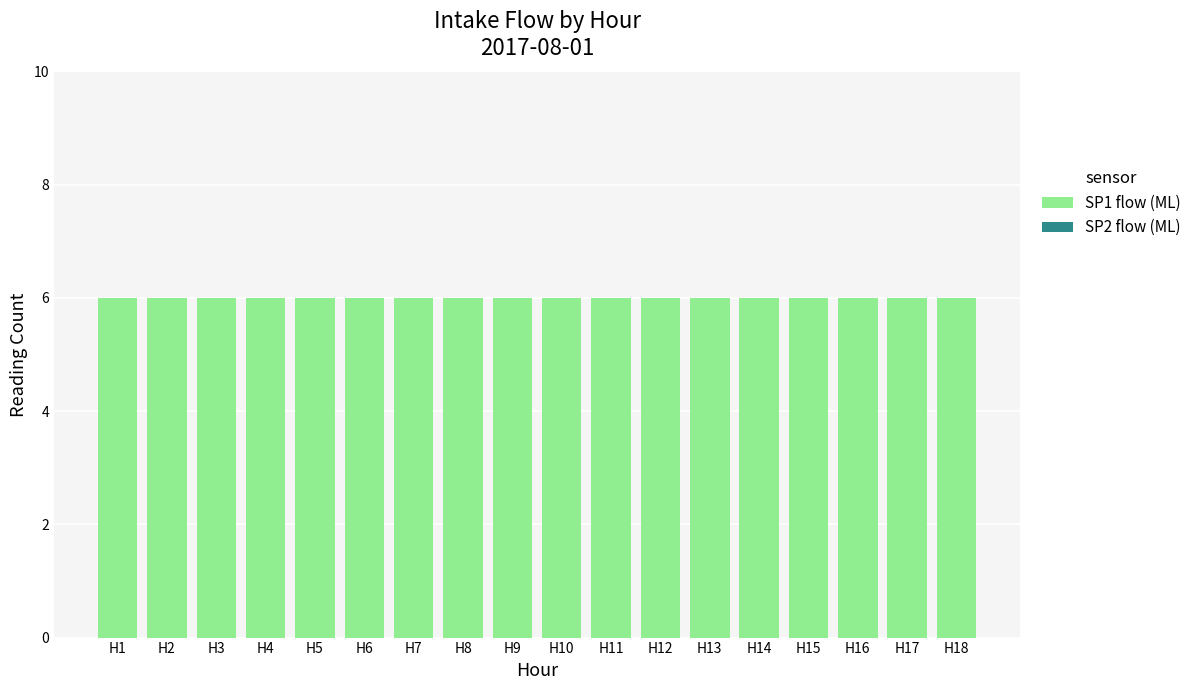

At H13, list the series in order from largest to smallest.

SP1 flow (ML), SP2 flow (ML)